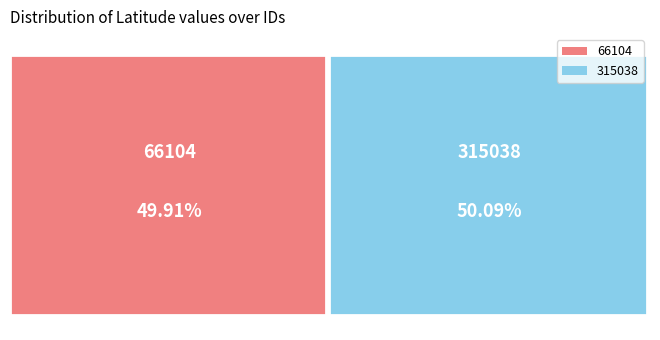

Which slice is the largest?

315038